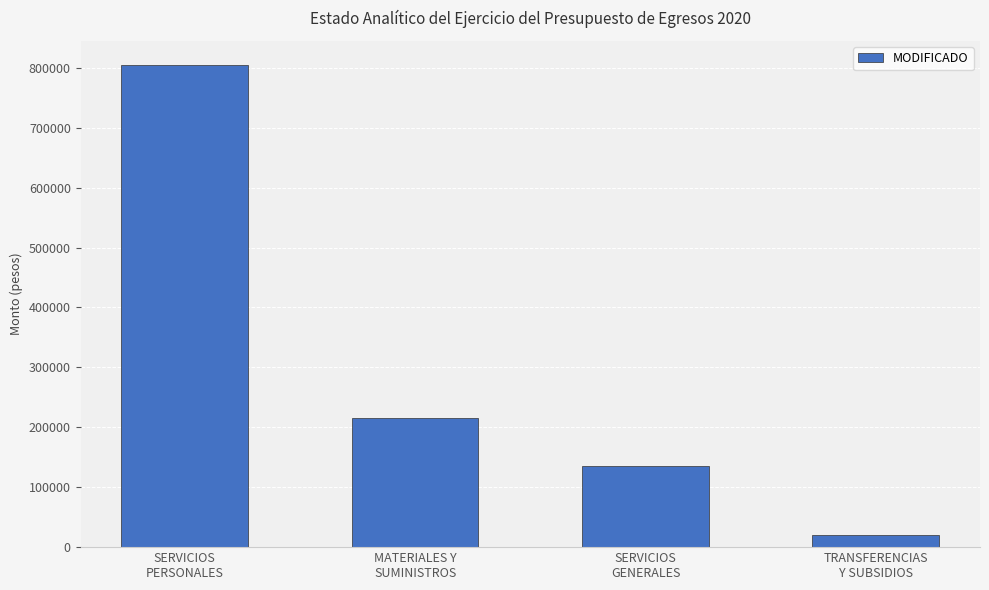

What is the difference between the values at SERVICIOS
PERSONALES and SERVICIOS
GENERALES?

669433